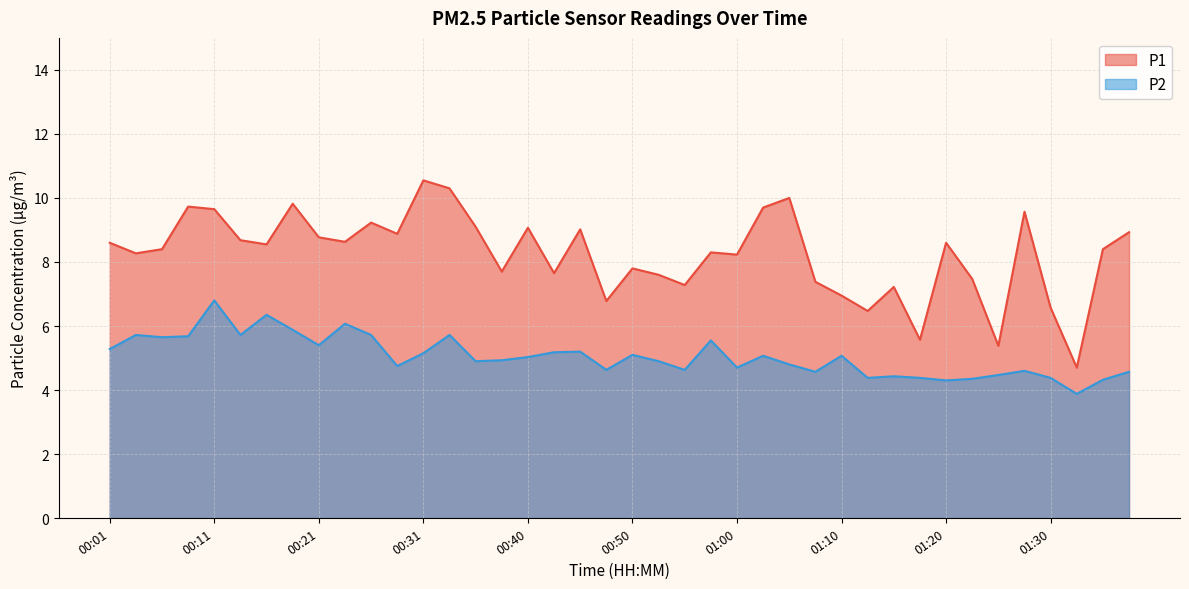

How many lines are shown in the chart?

2